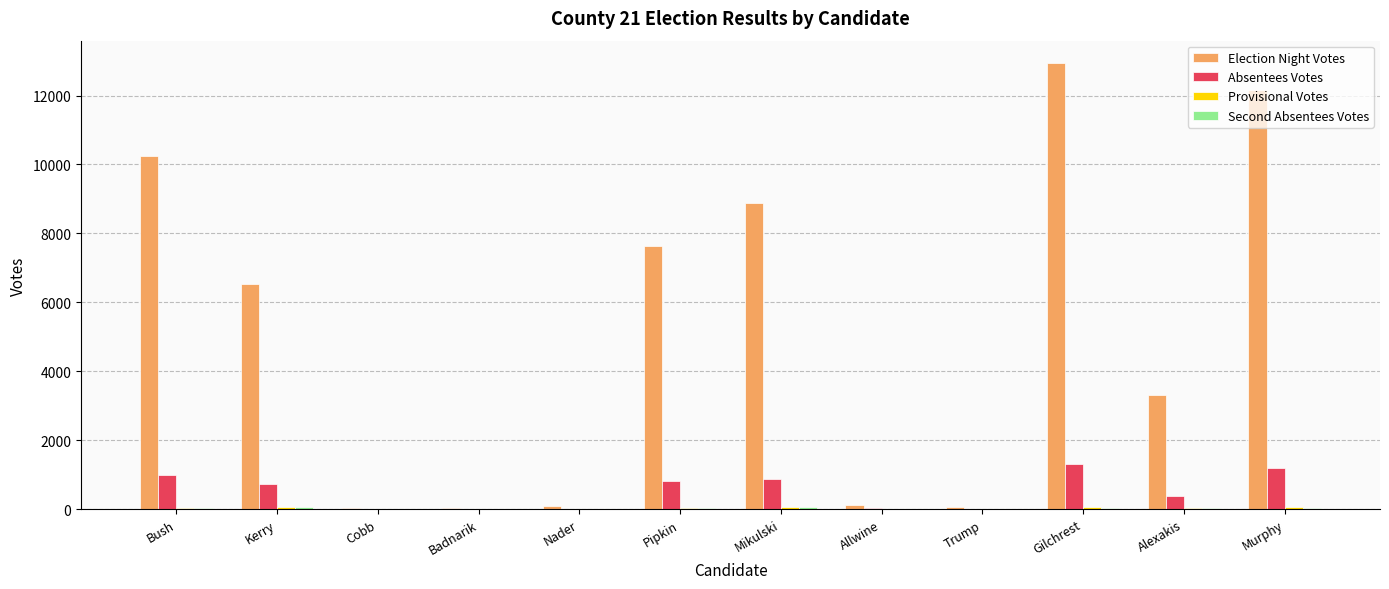

Between Kerry and Mikulski, which series saw the biggest shift?

Election Night Votes